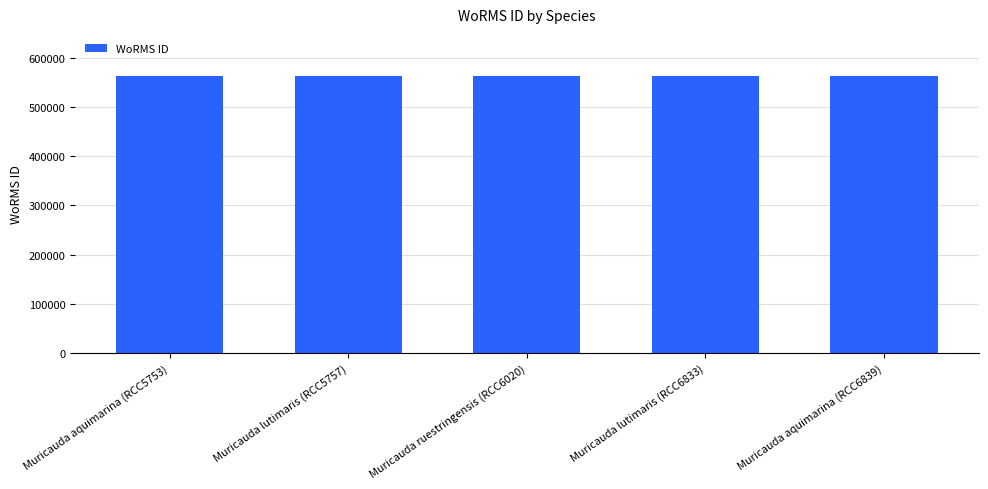

What is the approximate value at Muricauda lutimaris (RCC6833)?

563930